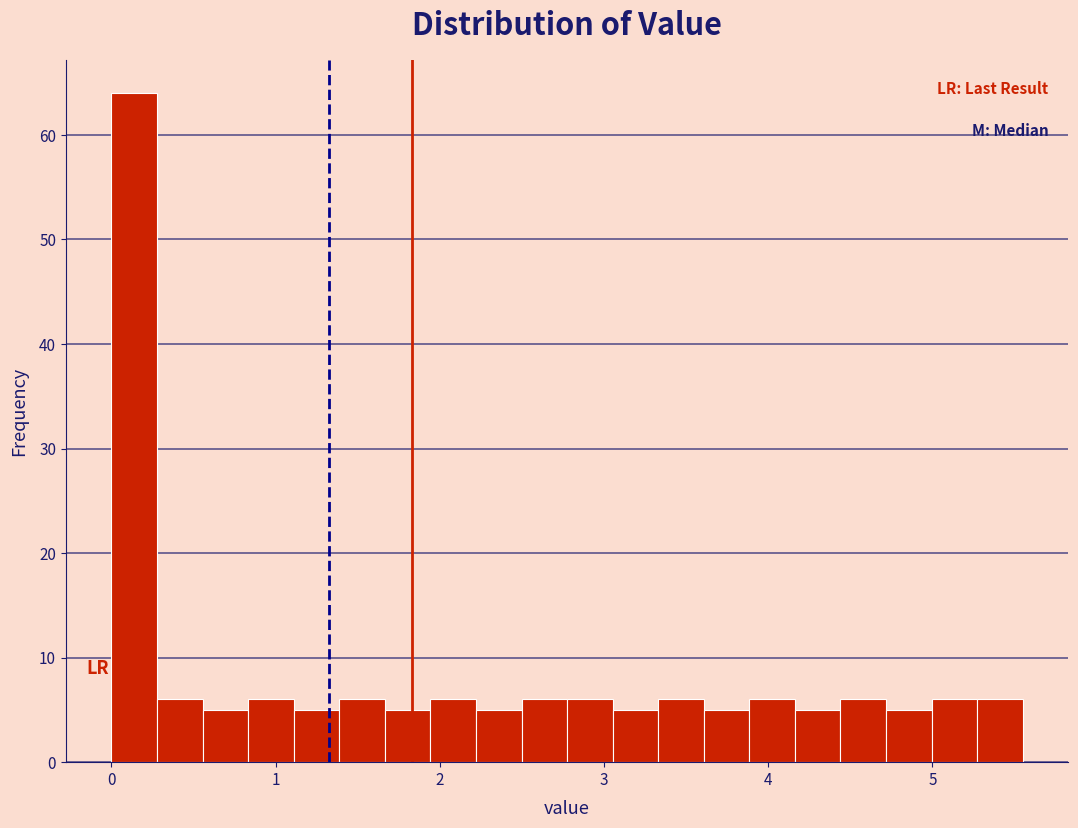

Around what value on the x-axis is the tallest bar? Give the approximate position of its centre, as read against the axis.

0.1